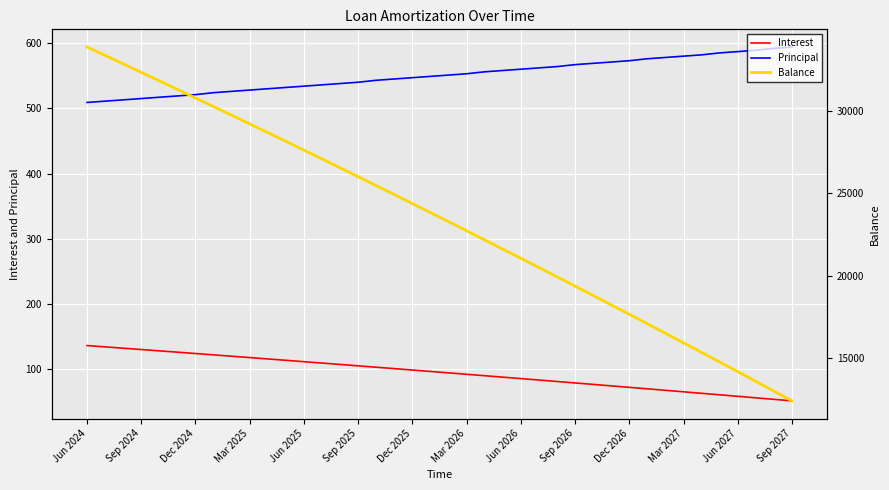

What is the total value across all series at 35?

15397.7